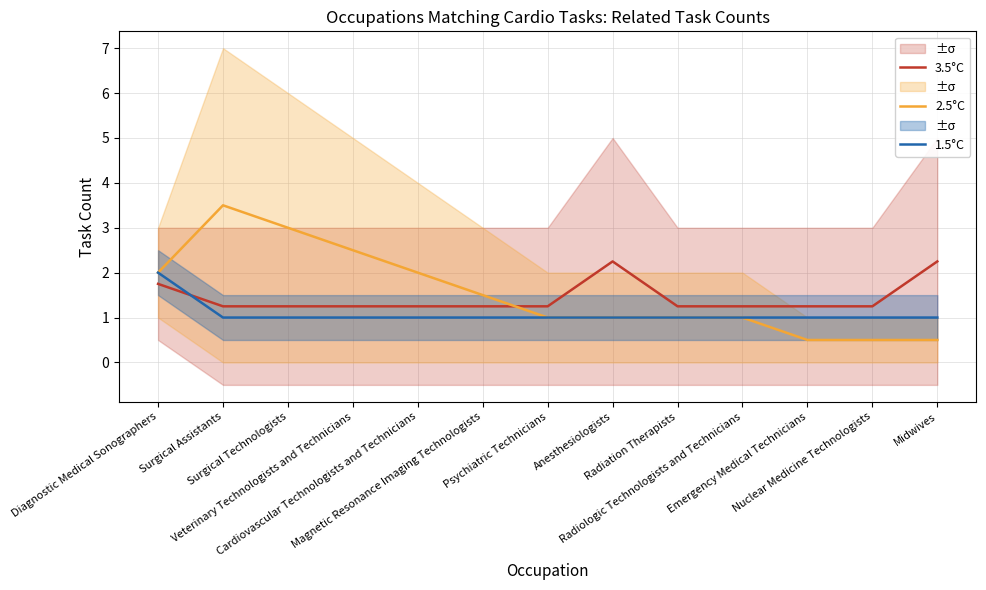

What is the greatest value displayed?

3.5